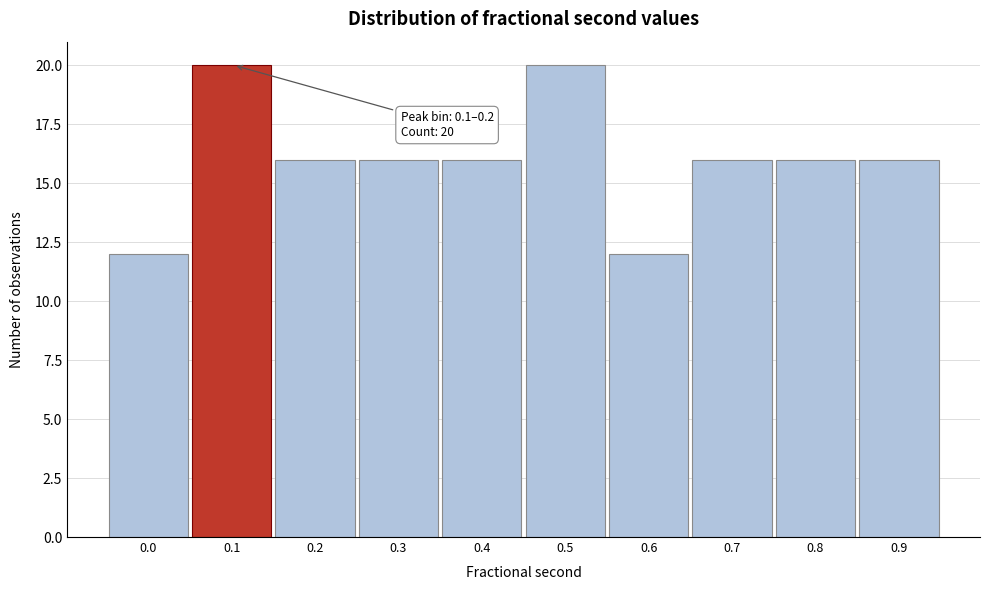

Reading left to right, transcribe all the data shown in this chart.

12	20	16	16	16	20	12	16	16	16